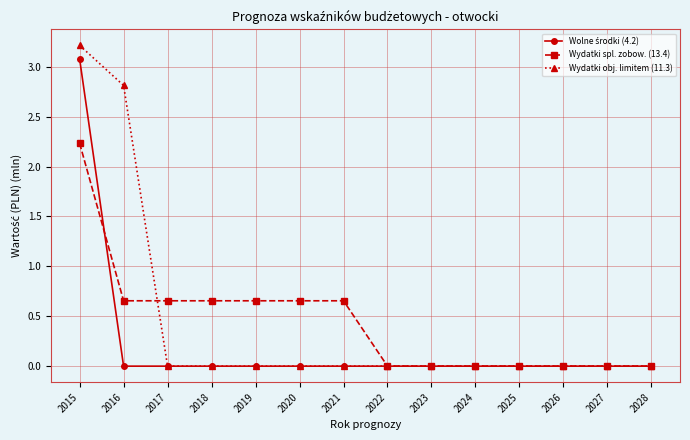

Is the value of Wydatki spl. zobow. (13.4) at 2016 greater than the value of Wydatki obj. limitem (11.3) at 2027?

Yes